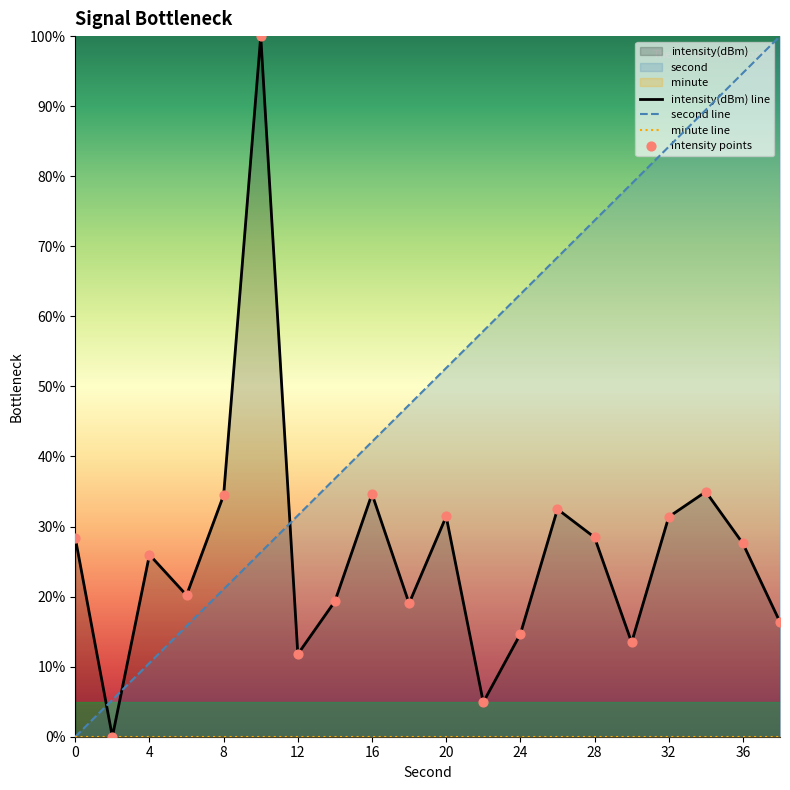

At how many categories does at least one series exceed 27?

17